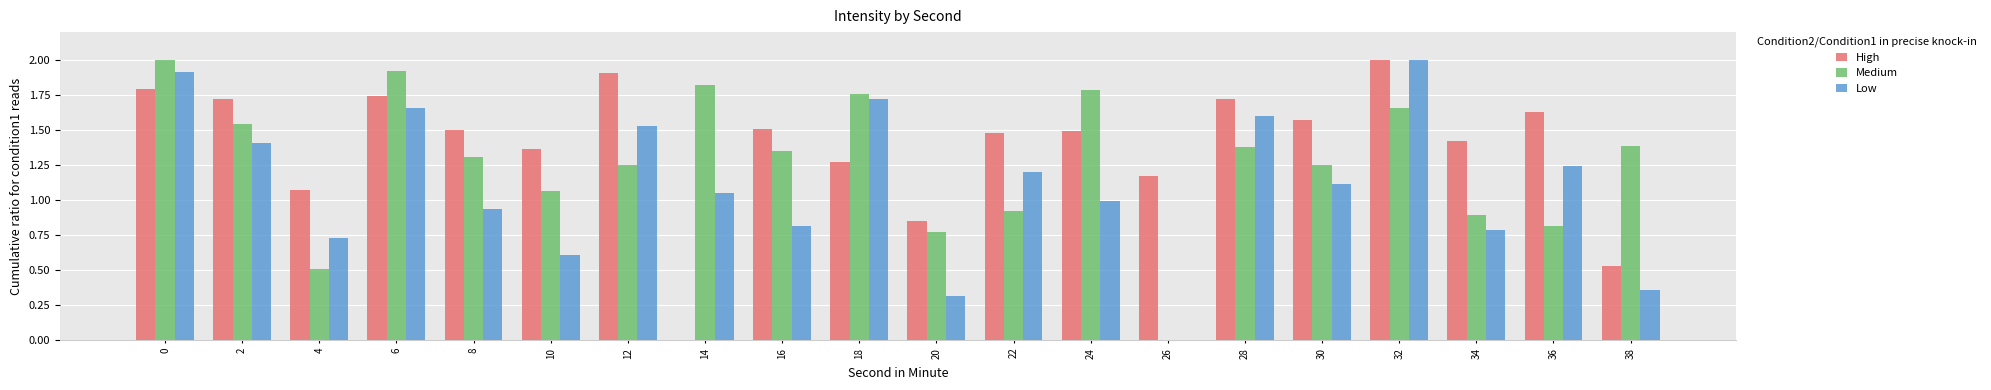

What is the total value across all series at 6?

5.3